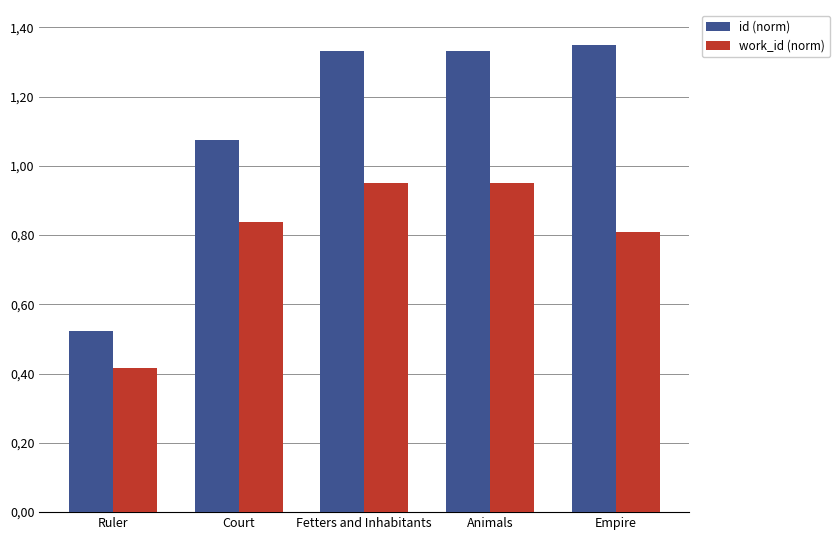

At which label does id (norm) reach its peak?

Empire